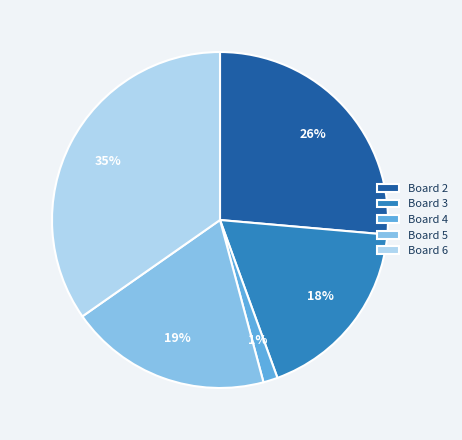

Which slice is the largest?

Board 6